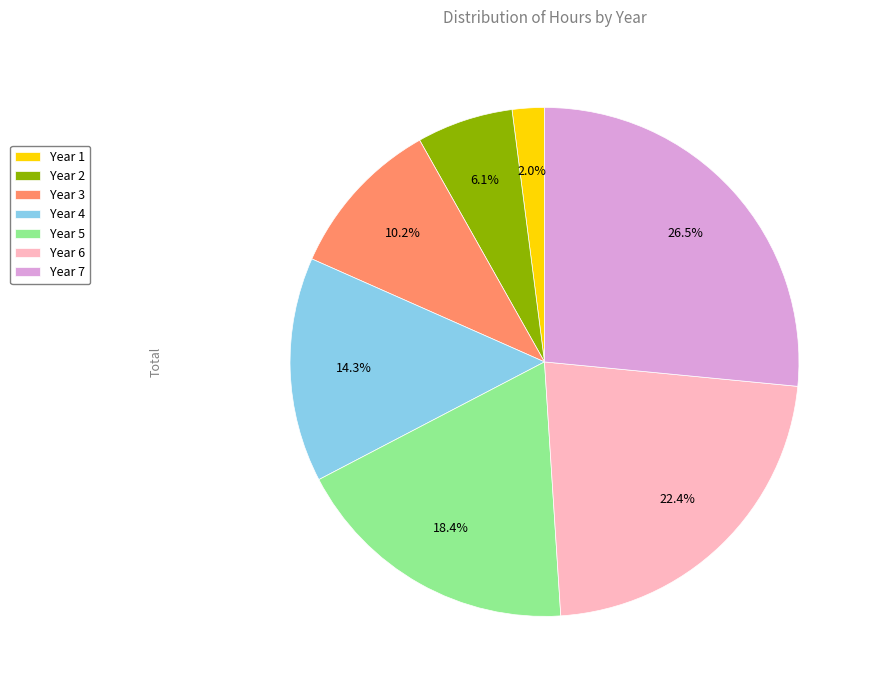

What percentage is the Year 5 slice, to the nearest percent?

18%